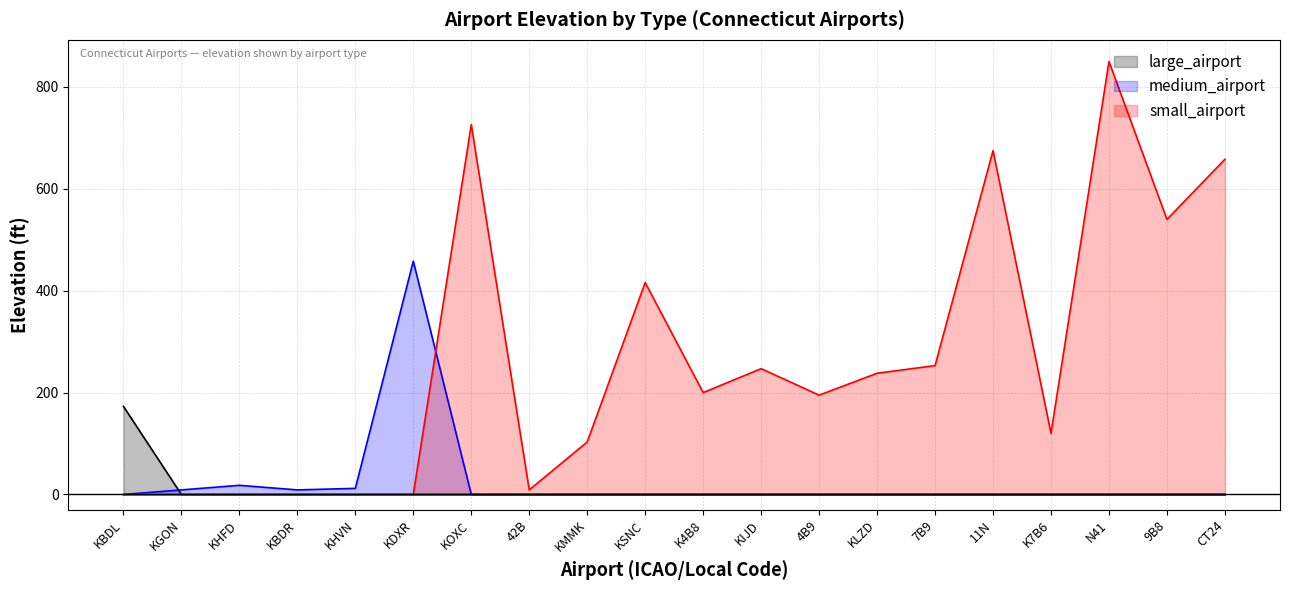

True or false: small_airport and large_airport intersect in this chart.

False